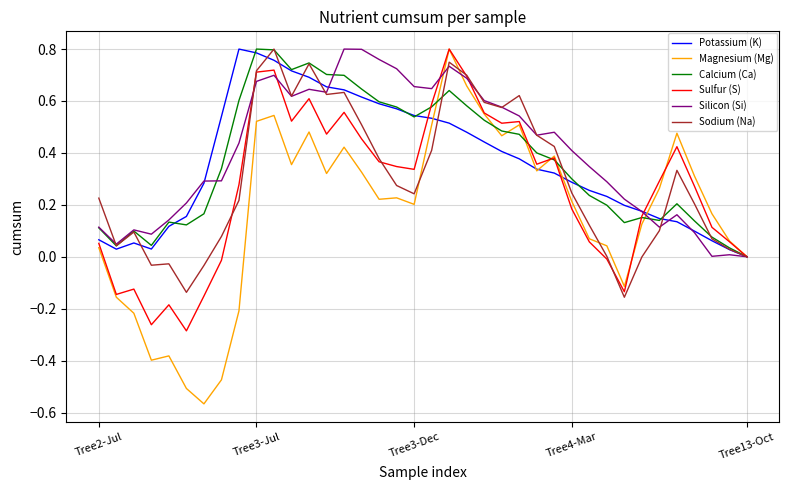

Which series has the largest range (max minus min)?

Magnesium (Mg)